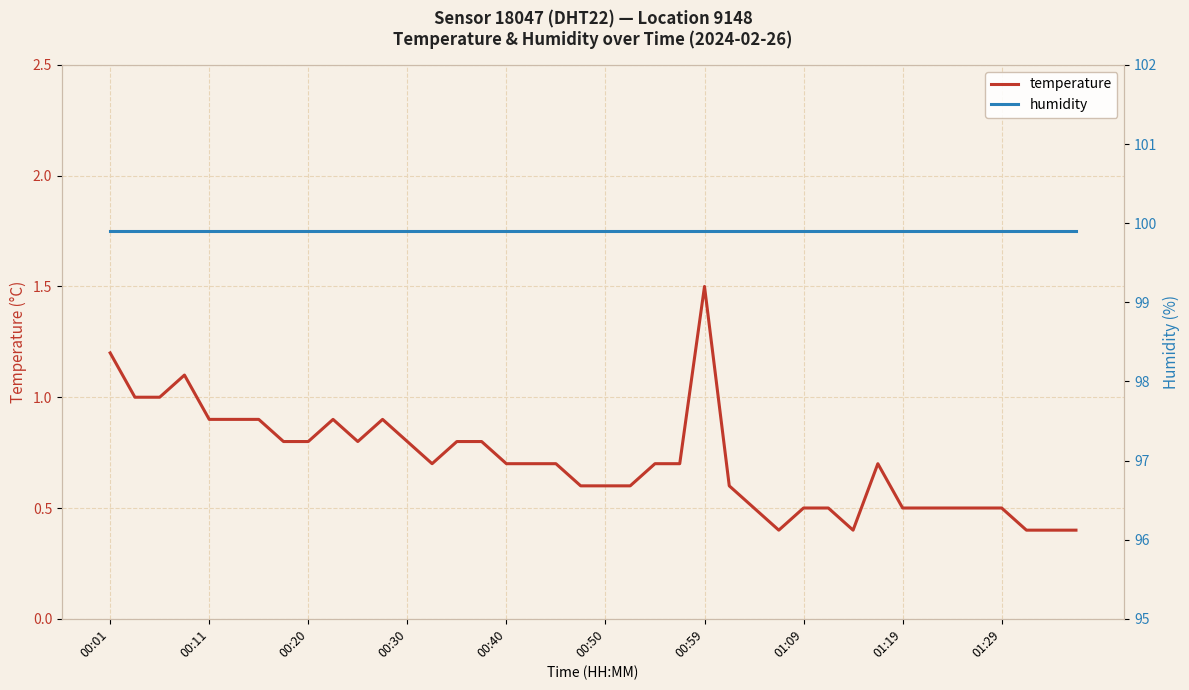

What is the maximum value for temperature?

1.5